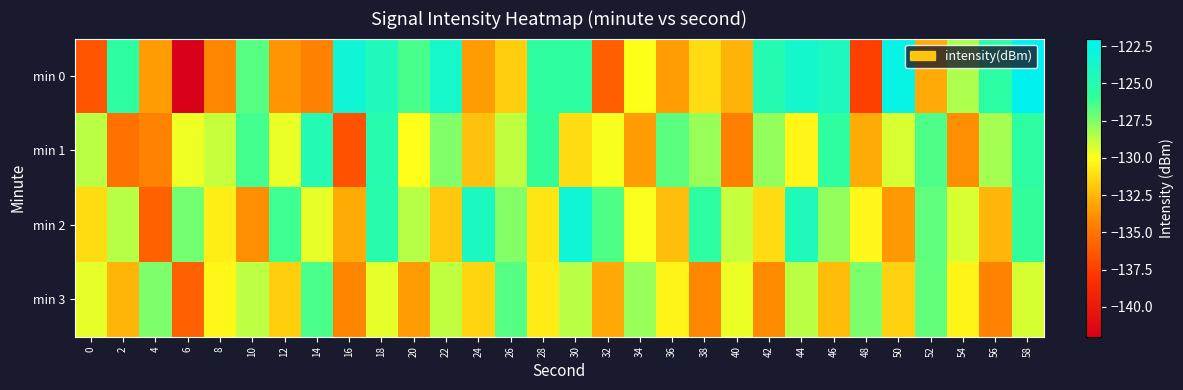

Which series has the largest range (max minus min)?

min 0